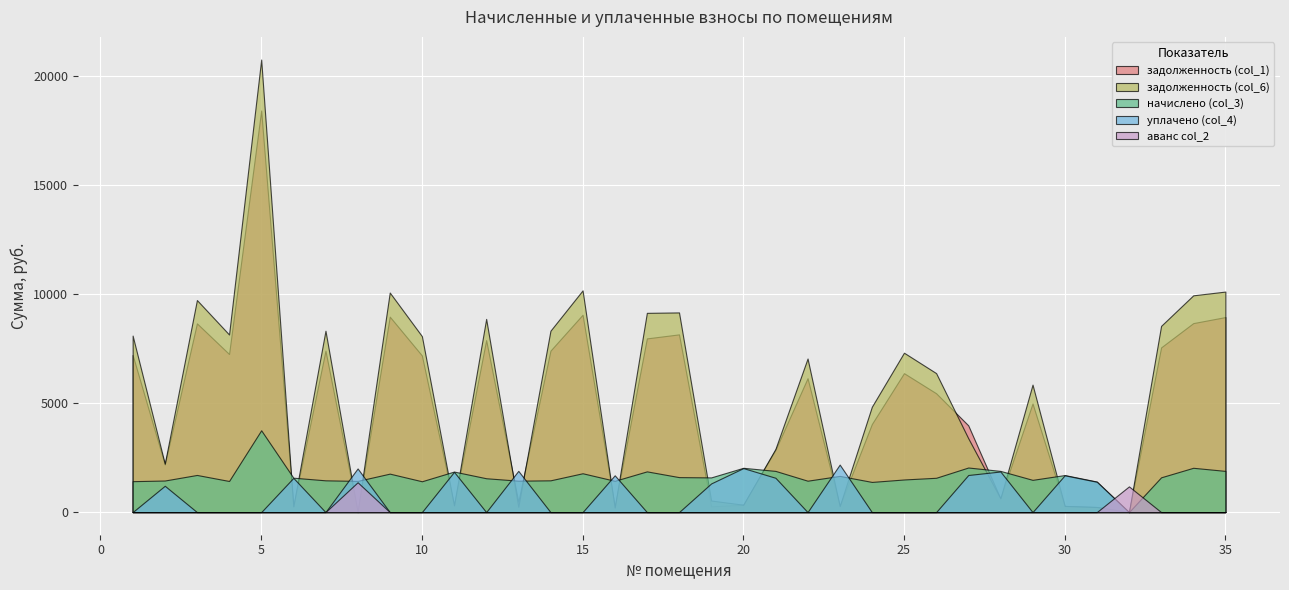

Which category has the lowest value in the уплачено (col_4) series?

1